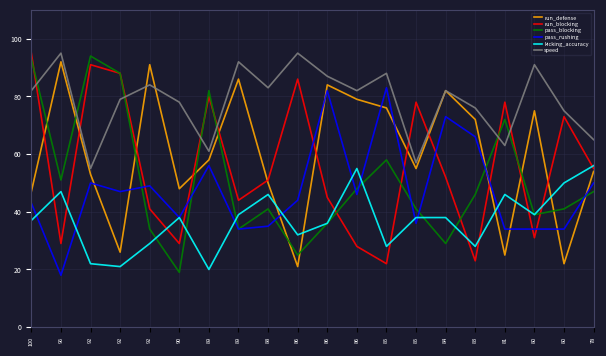

At which category does kicking_accuracy reach its first local peak?

96